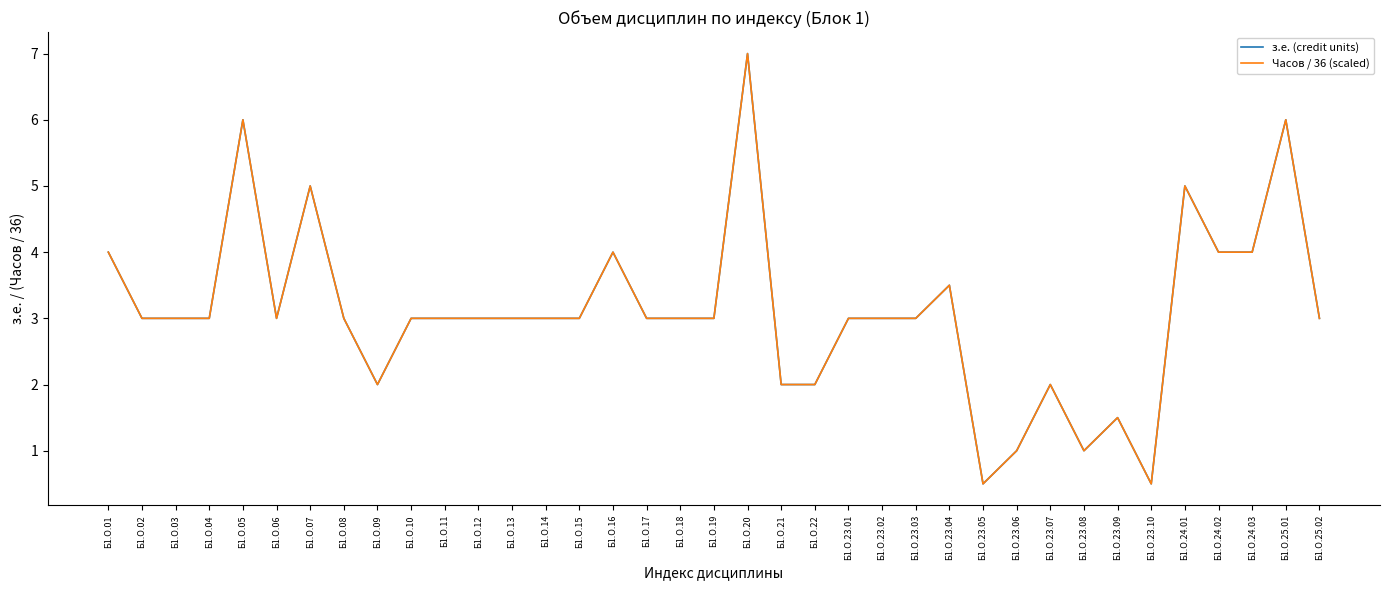

What value does the Часов / 36 (scaled) series have at Б1.О.23.05?

0.5